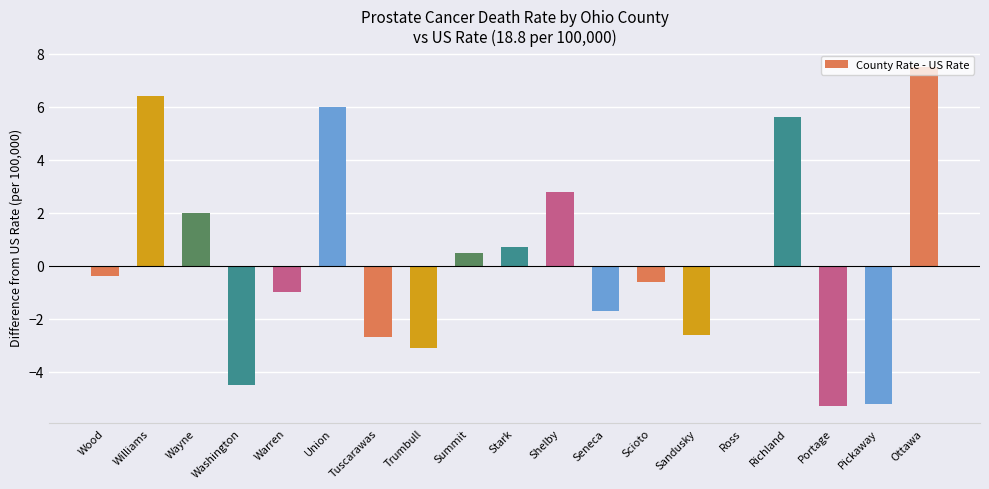

Reading right to left, transcribe all the data shown in this chart.

7.5	-5.2	-5.3	5.6	0.0	-2.6	-0.6	-1.7	2.8	0.7	0.5	-3.1	-2.7	6.0	-1.0	-4.5	2.0	6.4	-0.4